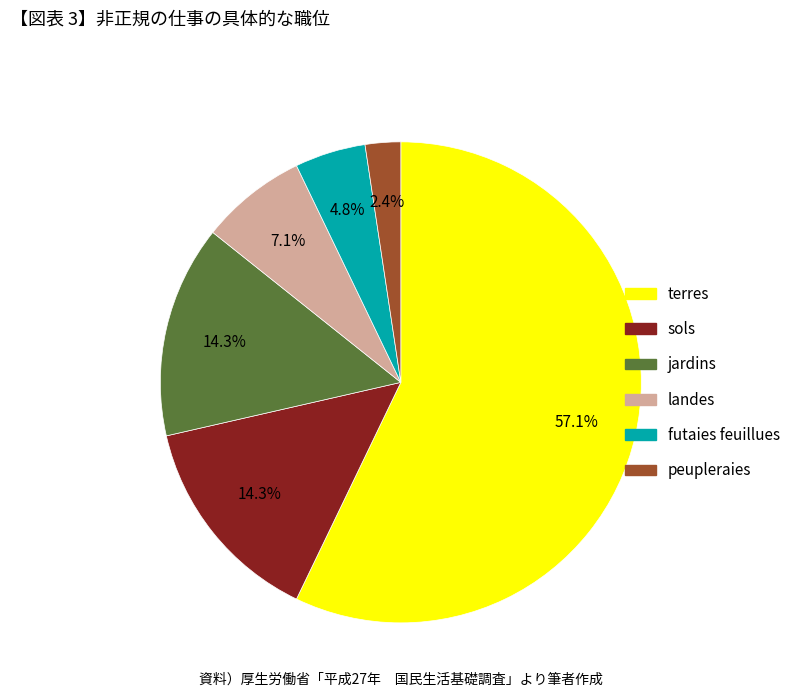

To the nearest percent, what is the combined percentage of landes and peupleraies?

10%